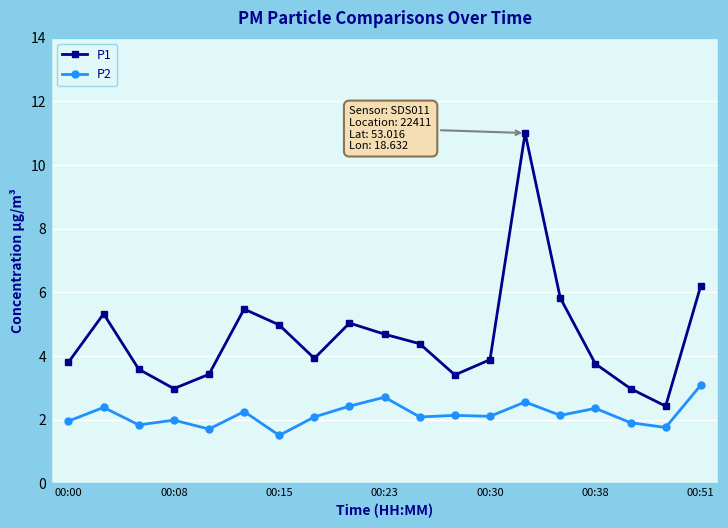

How many distinct data groups are displayed?

2